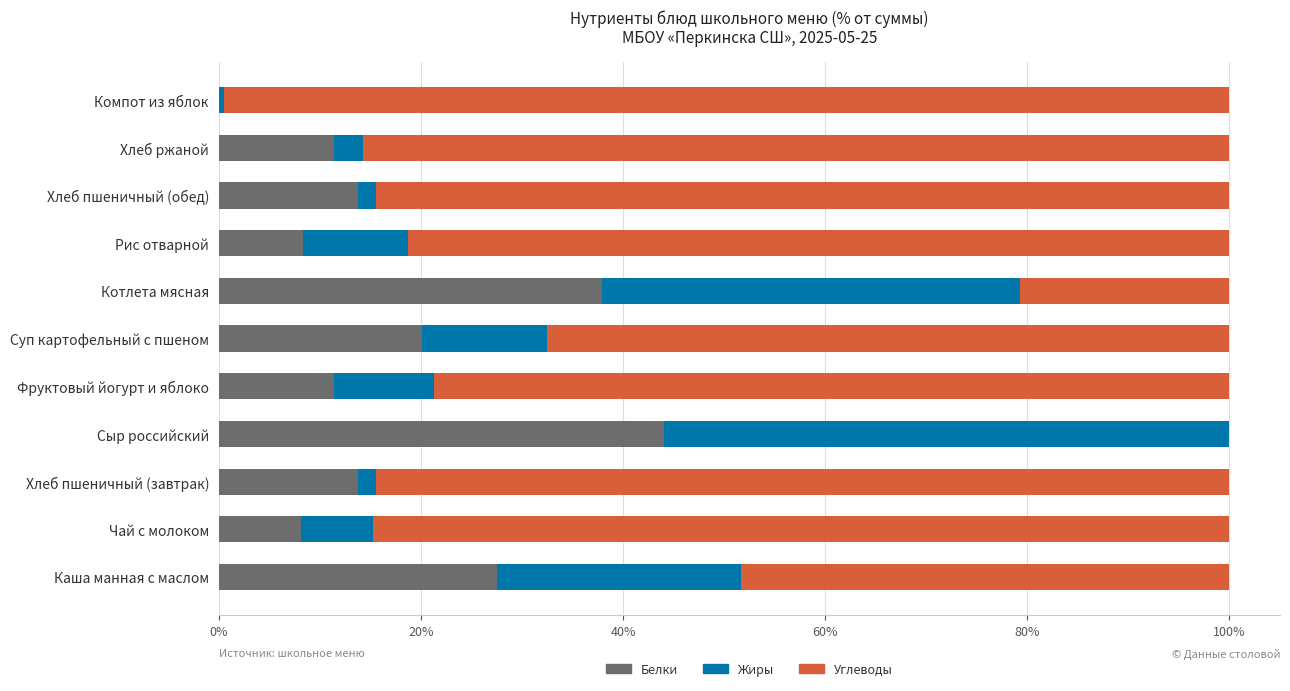

At which label is Белки closest to 22?

Суп картофельный с пшеном